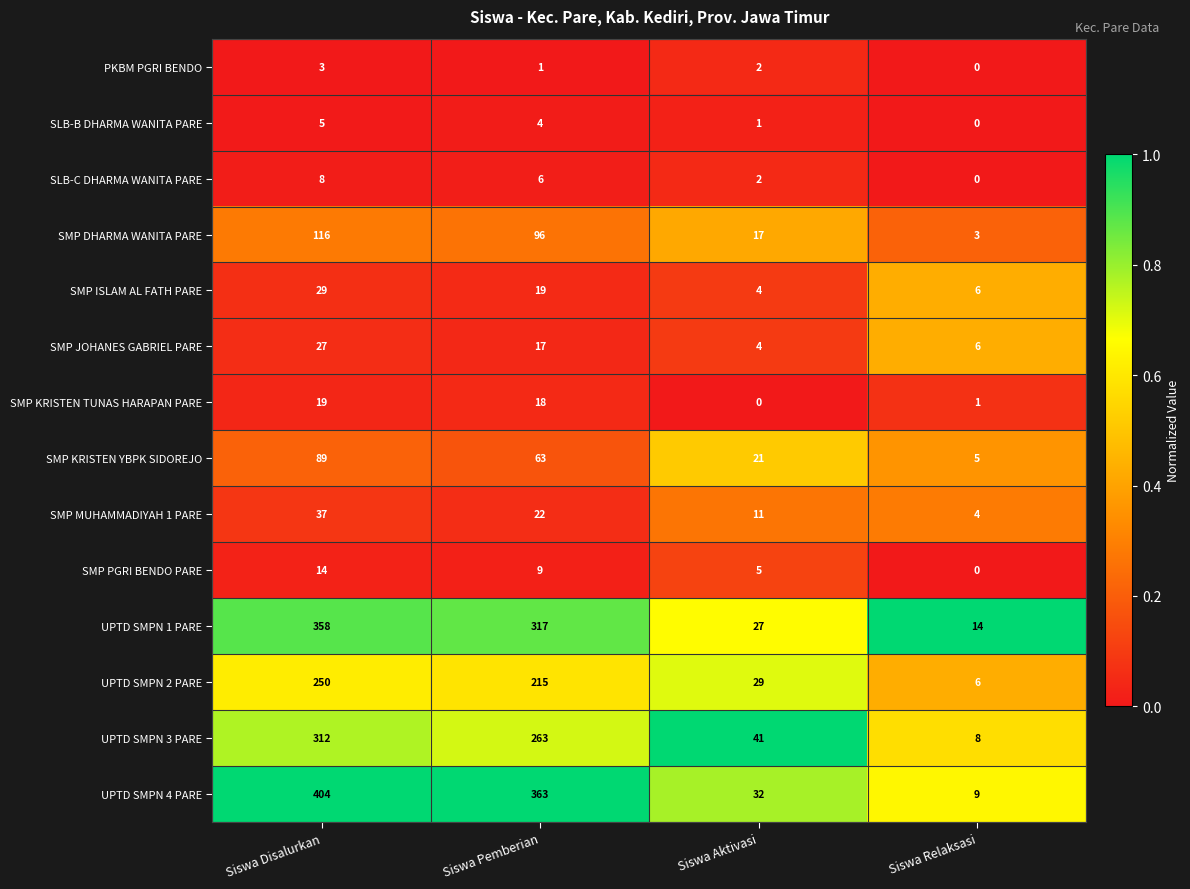

What is the spread (max minus min) of values at Siswa Relaksasi?

14